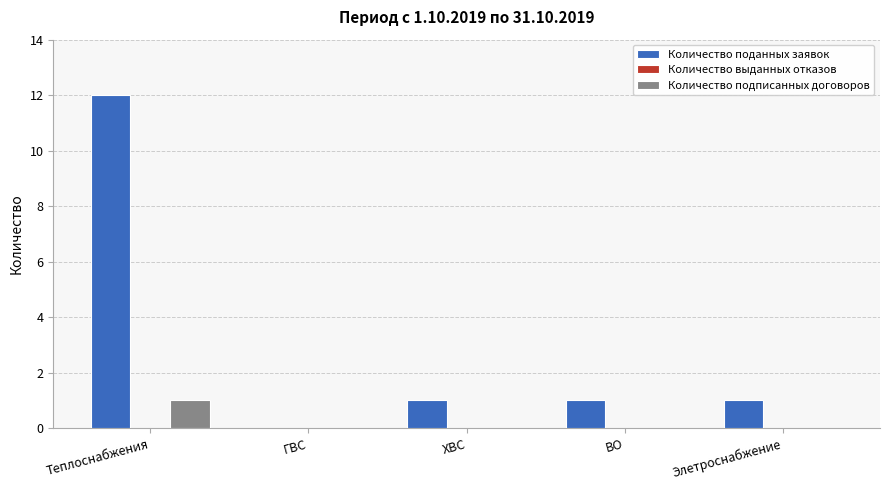

Which label corresponds to the largest value in the chart?

Теплоснабжения